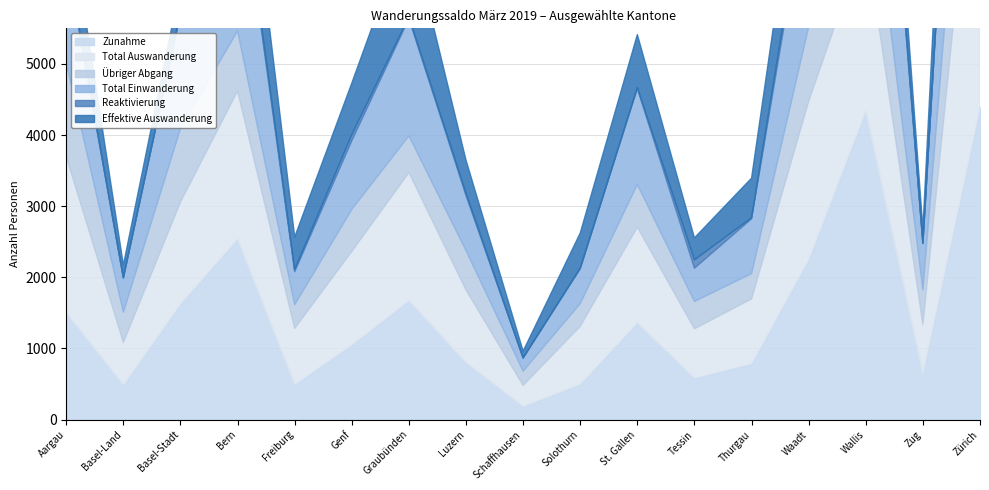

What position from the left is Waadt?

14